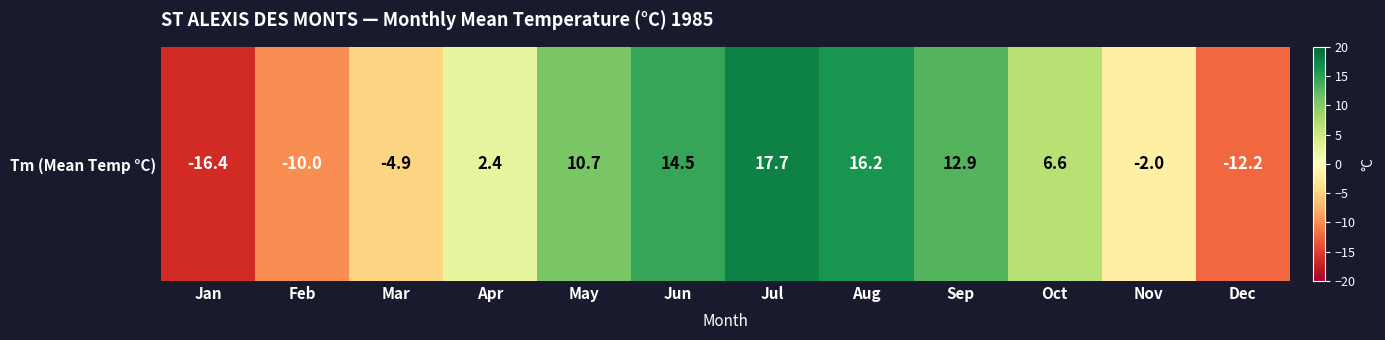

List the labels in order of value, smallest first.

Jan, Dec, Feb, Mar, Nov, Apr, Oct, May, Sep, Jun, Aug, Jul